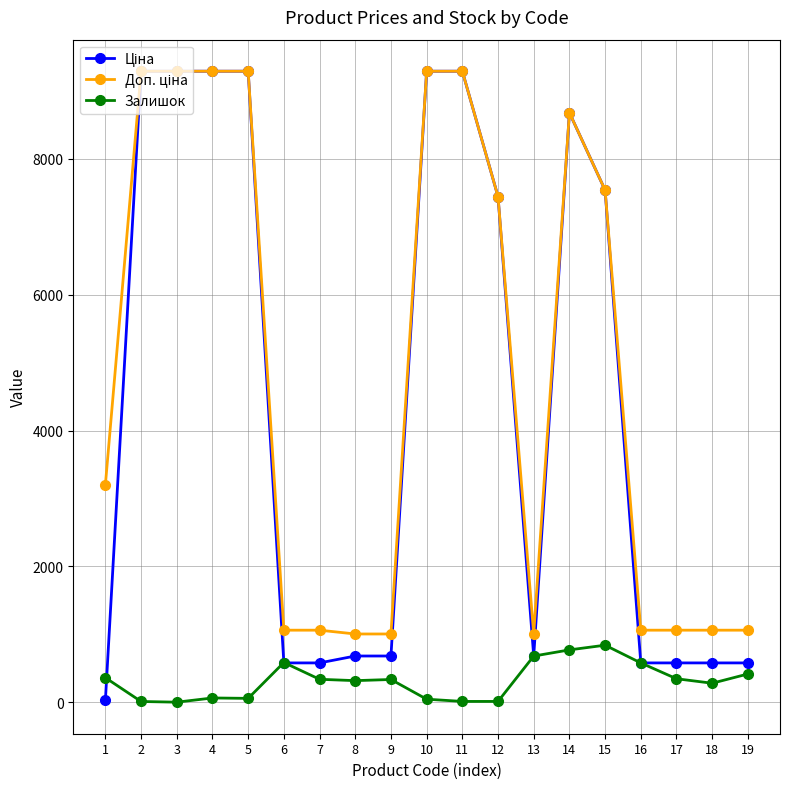

What is the total value across all series at 6?

2222.1